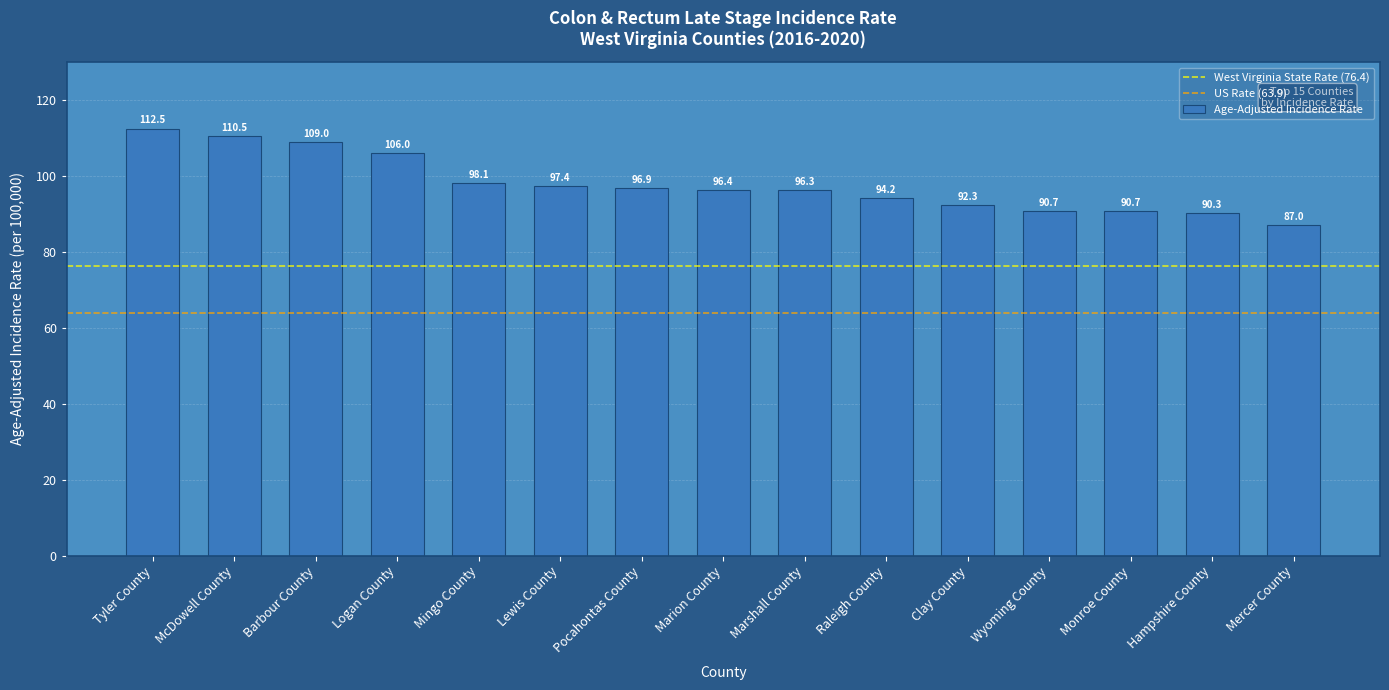

Between Monroe County and Logan County, which is larger?

Logan County